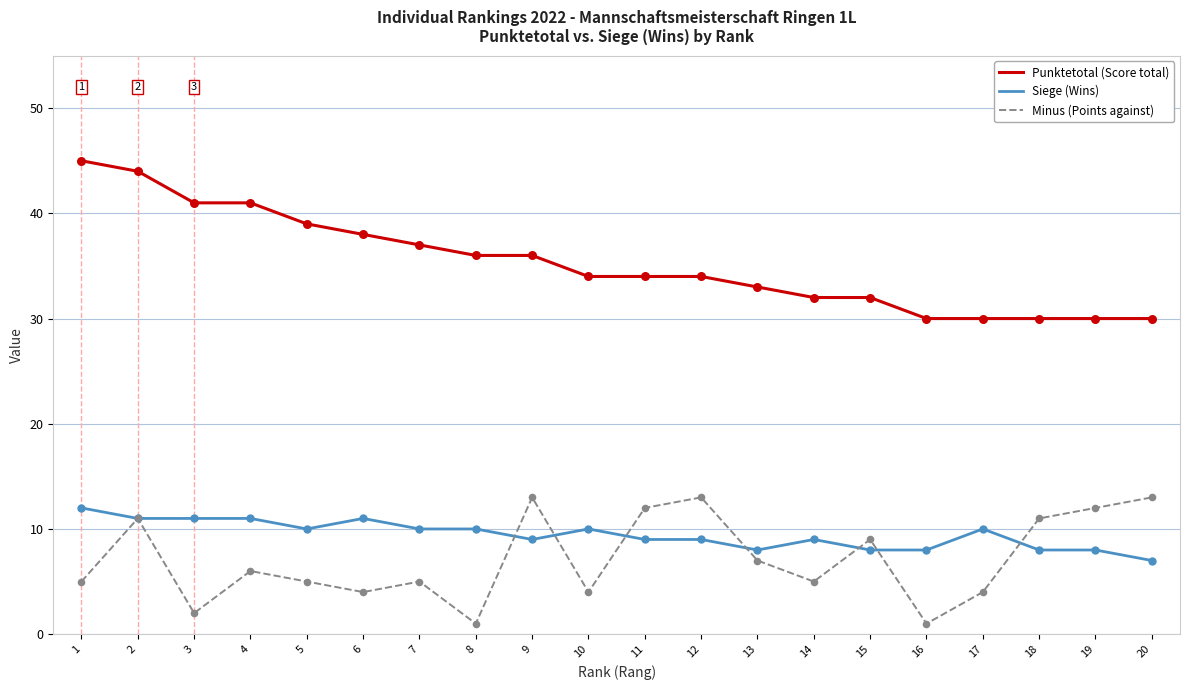

What are all the series names shown in the legend?

Punktetotal (Score total), Siege (Wins), Minus (Points against)